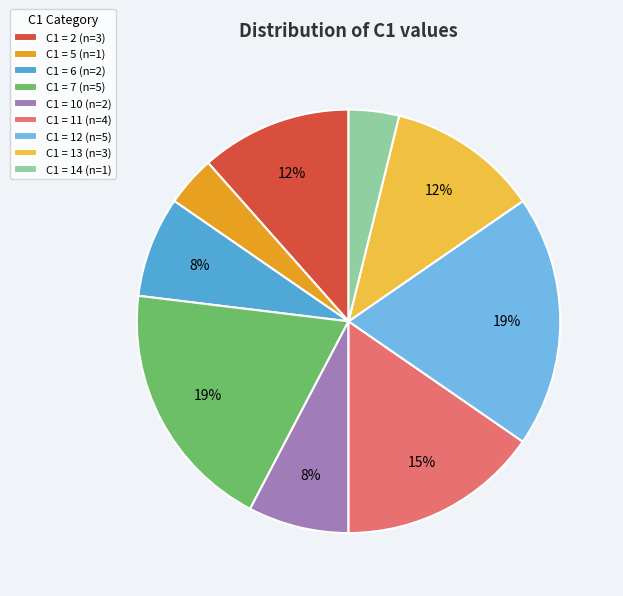

Which has a higher value, C1 = 7 (n=5) or C1 = 13 (n=3)?

C1 = 7 (n=5)